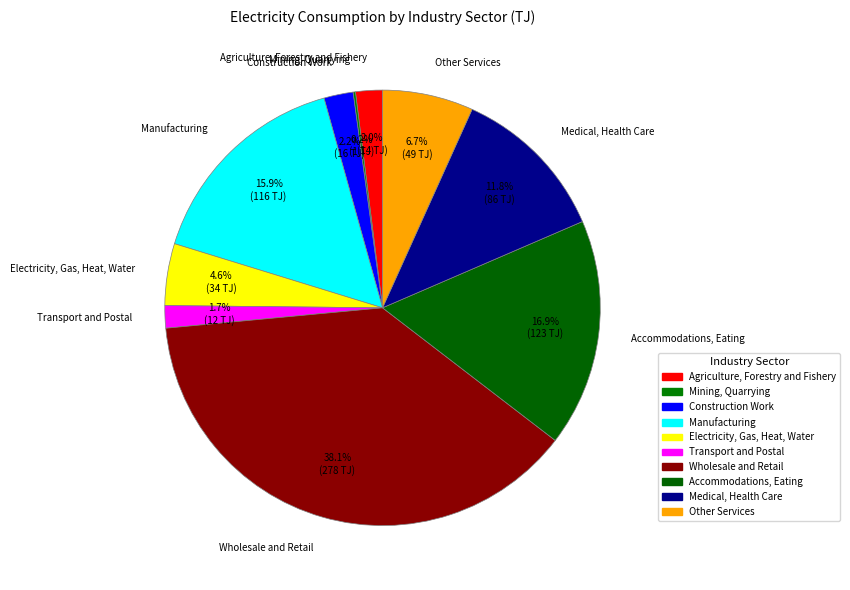

Which has a higher value, Transport and Postal or Other Services?

Other Services